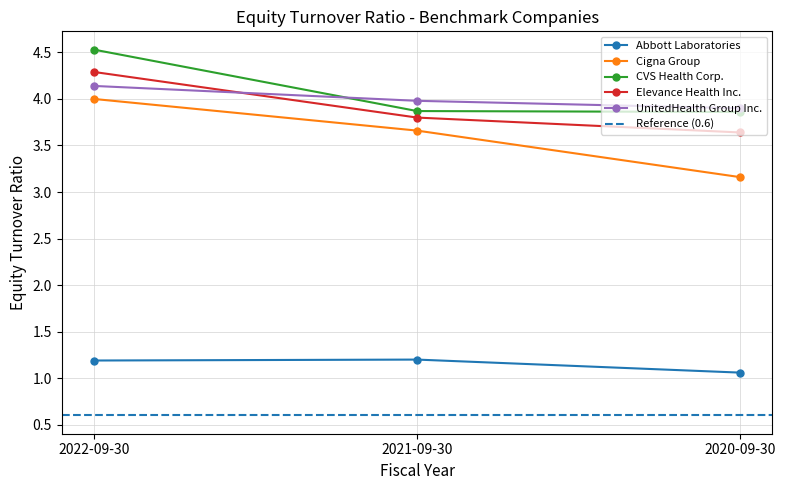

Does the chart display data point markers on the line(s)?

Yes